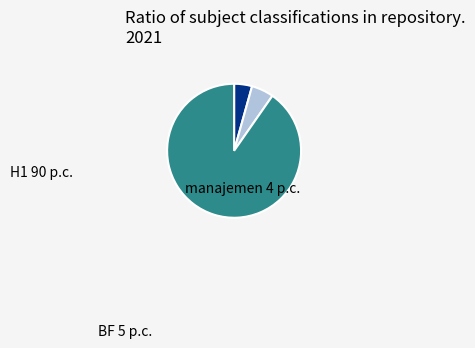

True or false: manajemen accounts for 4% of the total.

True